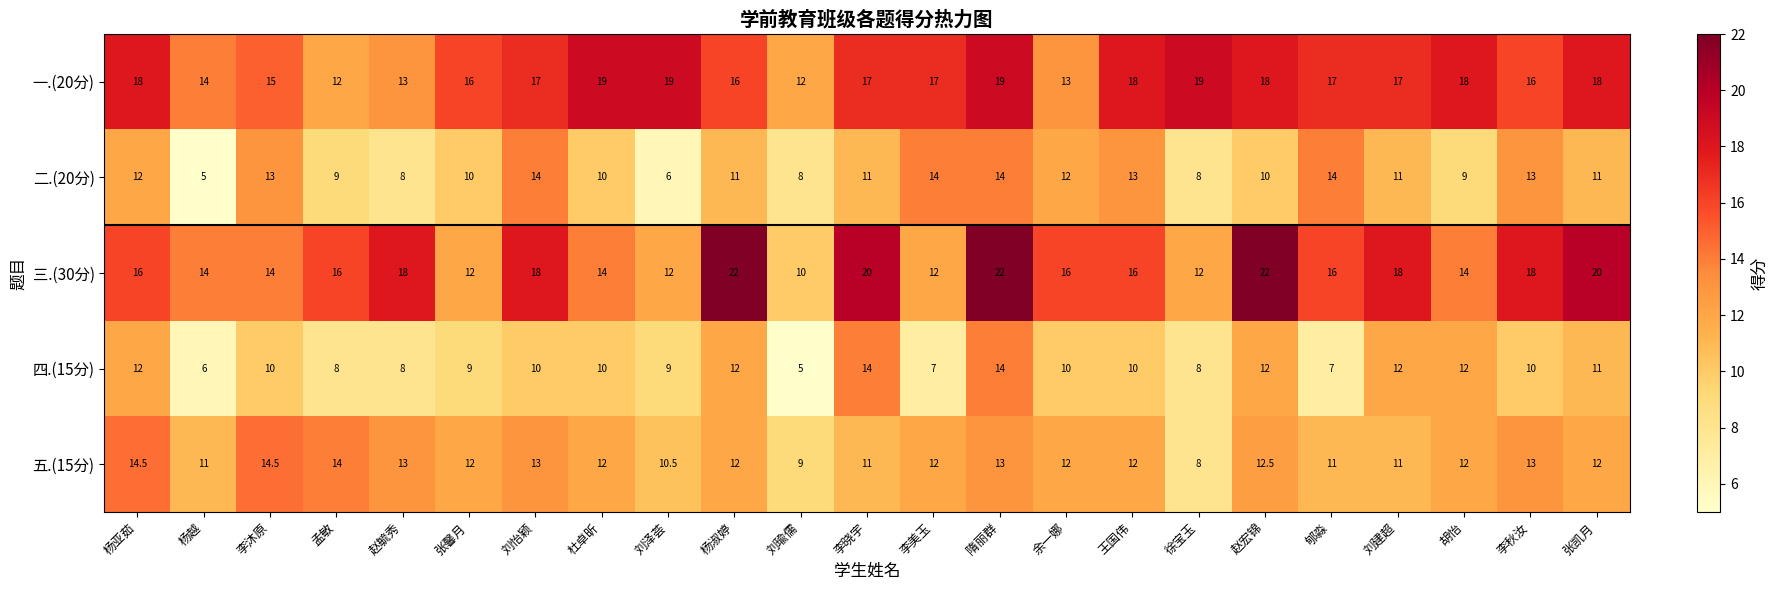

What is the maximum value shown in the chart?

22.0